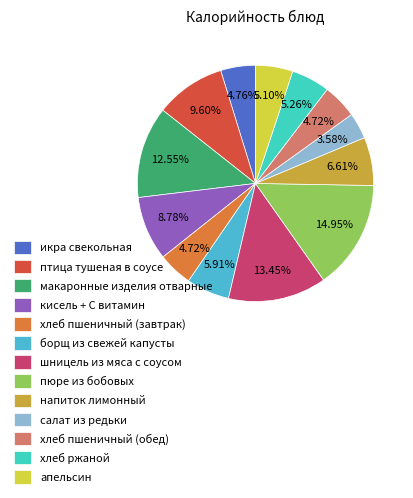

Approximately how many times larger is the value at хлеб ржаной compared to икра свекольная?

1.1